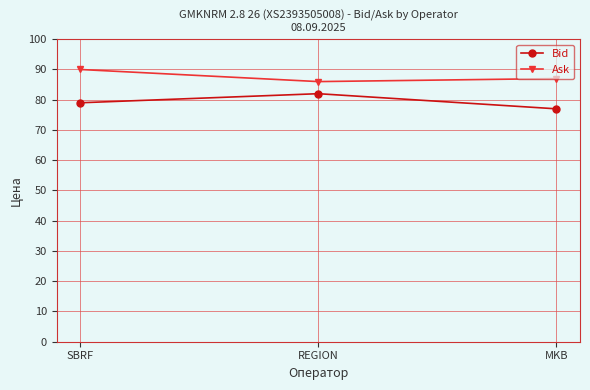

At SBRF, list the series in order from largest to smallest.

Ask, Bid